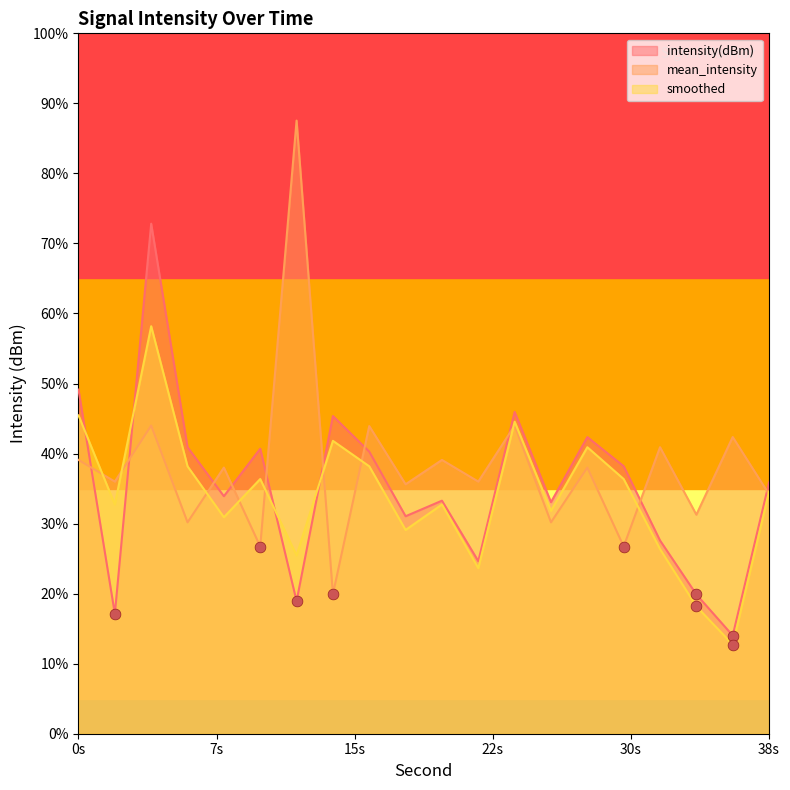

Which series reaches the maximum Y coordinate?

mean_intensity